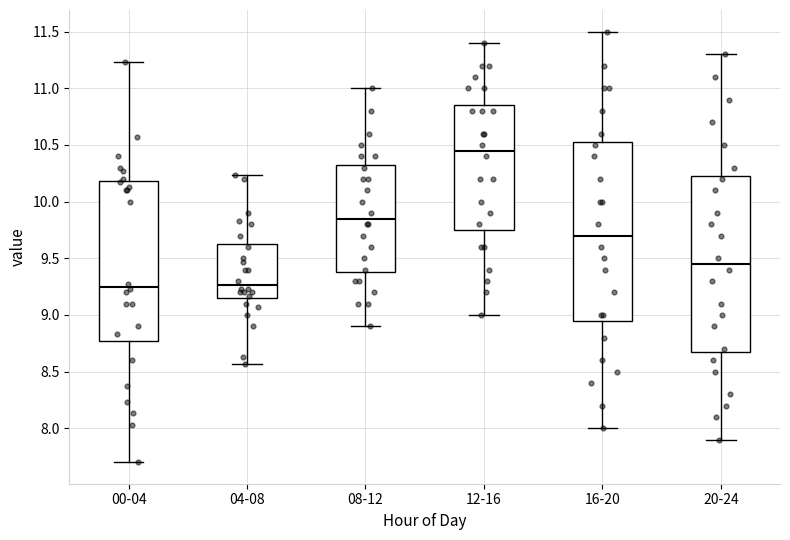

Reading left to right, transcribe this box plot: for each box, give where its median line is, the range the box spans, and where its two whiskers end, as read against the y-axis. The values are not printed on the chart, so give them approximately, as read against the axis.

00-04: median 9.25, box 8.75 to 10.20, whiskers 7.70 to 11.25
04-08: median 9.25, box 9.15 to 9.65, whiskers 8.55 to 10.25
08-12: median 9.85, box 9.40 to 10.35, whiskers 8.90 to 11.00
12-16: median 10.45, box 9.75 to 10.85, whiskers 9.00 to 11.40
16-20: median 9.70, box 8.95 to 10.55, whiskers 8.00 to 11.50
20-24: median 9.45, box 8.70 to 10.25, whiskers 7.90 to 11.30